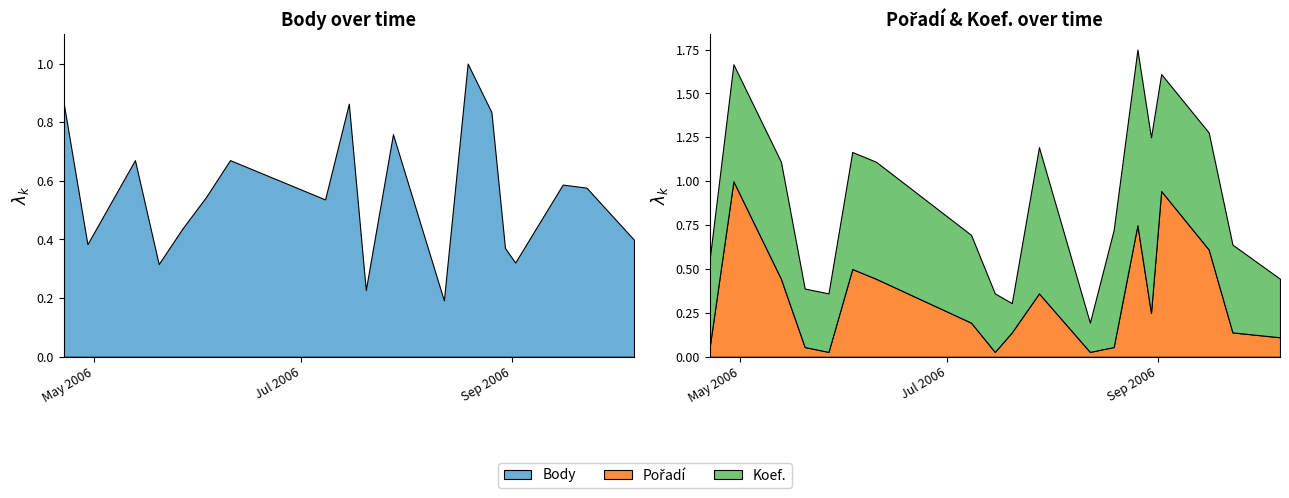

Reading left to right, list all the values displayed in this chart.

Body: 3166	1404	2452	1156	1600	1996	2452	1962	3156	833	2776	703	3656	3051	1356	1175	2147	2109	1459
Pořadí: 2	36	16	2	1	18	16	7	1	5	13	1	2	27	9	34	22	5	4
Koef.: 3	4	4	2	2	4	4	3	2	1	5	1	4	6	6	4	4	3	2